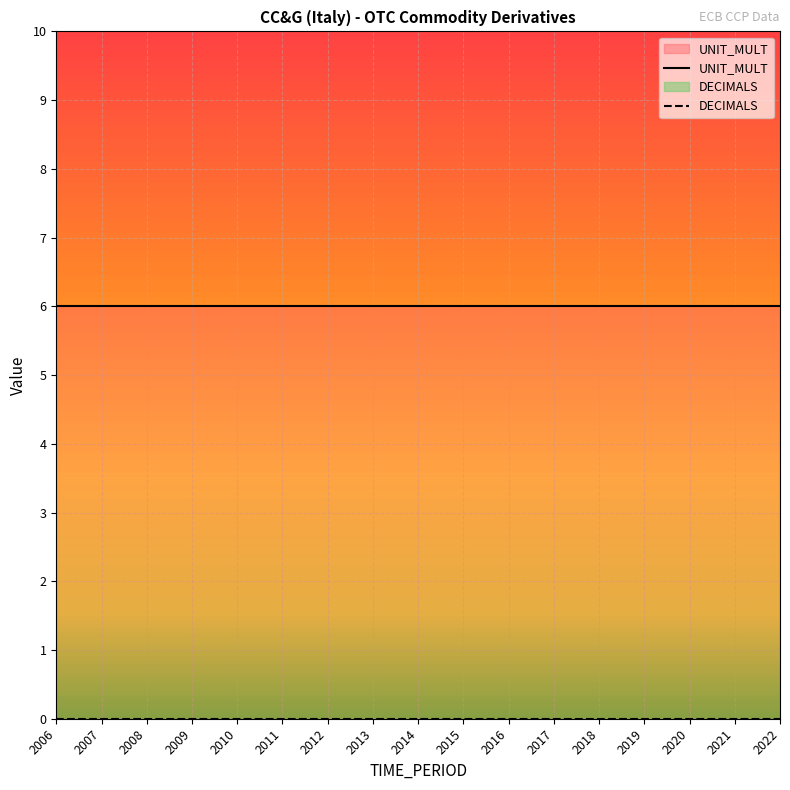

Is the value of DECIMALS at 2013 greater than the value of UNIT_MULT at 2007?

No